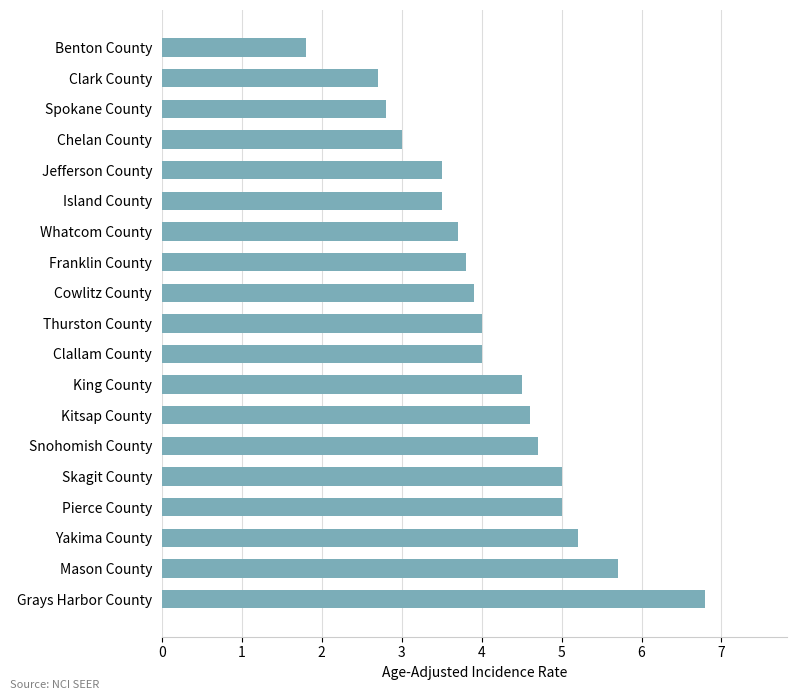

Is it true that the value at Benton County is 1.8?

True